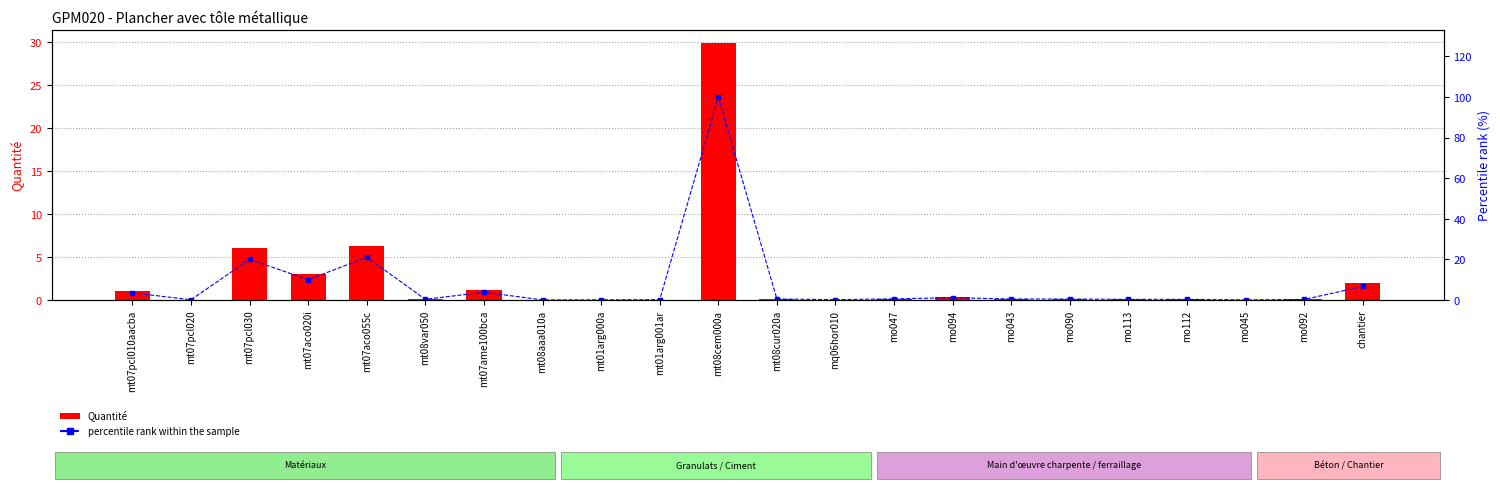

What is the maximum value for Quantité?

29.9